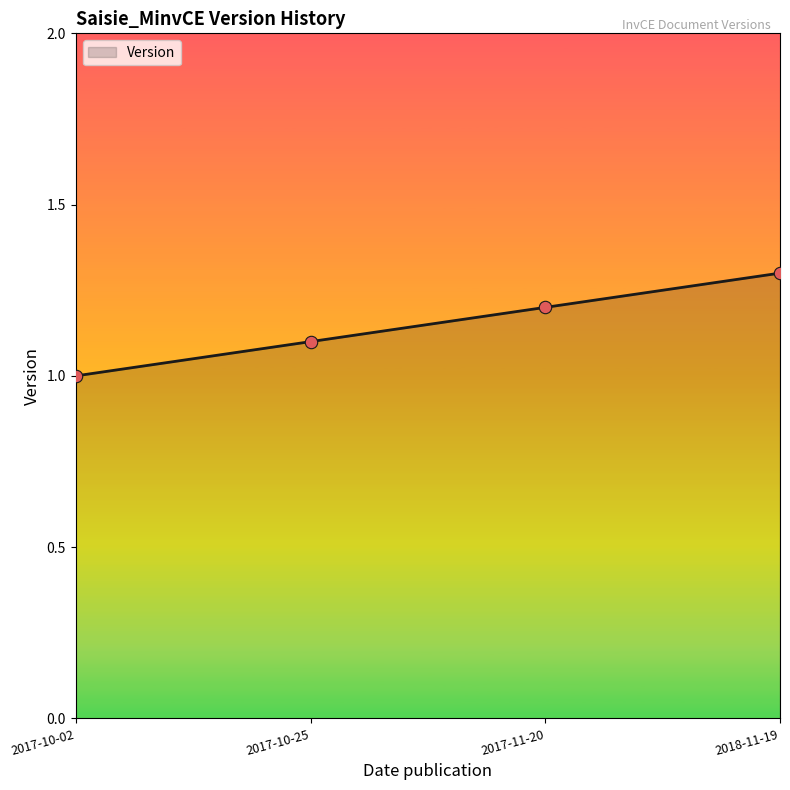

What is the change in value from 2017-10-02 to 2017-11-20?

+0.2